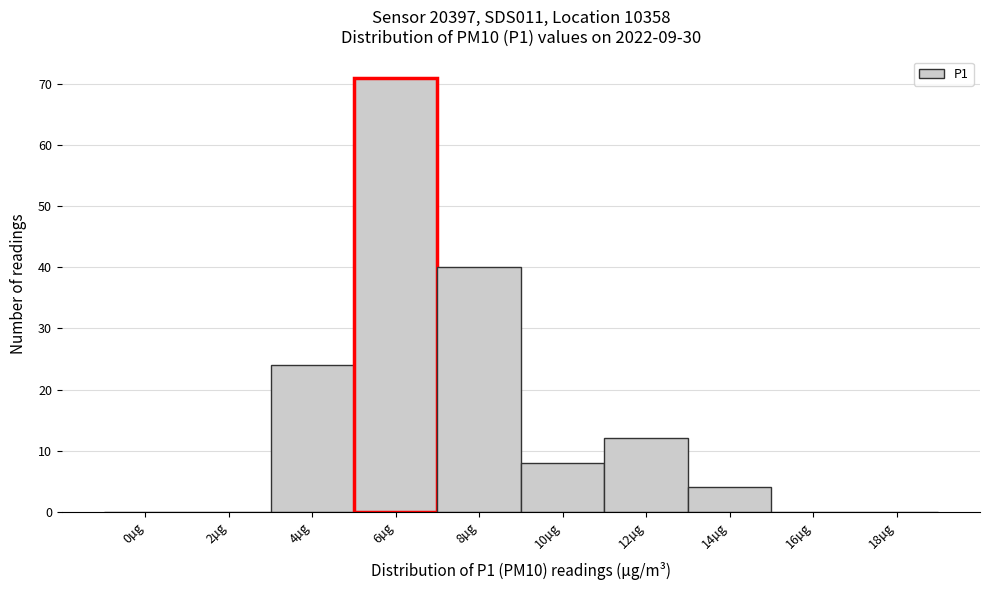

Reading left to right, transcribe all the data shown in this chart.

0µg=0	2µg=0	4µg=24	6µg=71	8µg=40	10µg=8	12µg=12	14µg=4	16µg=0	18µg=0